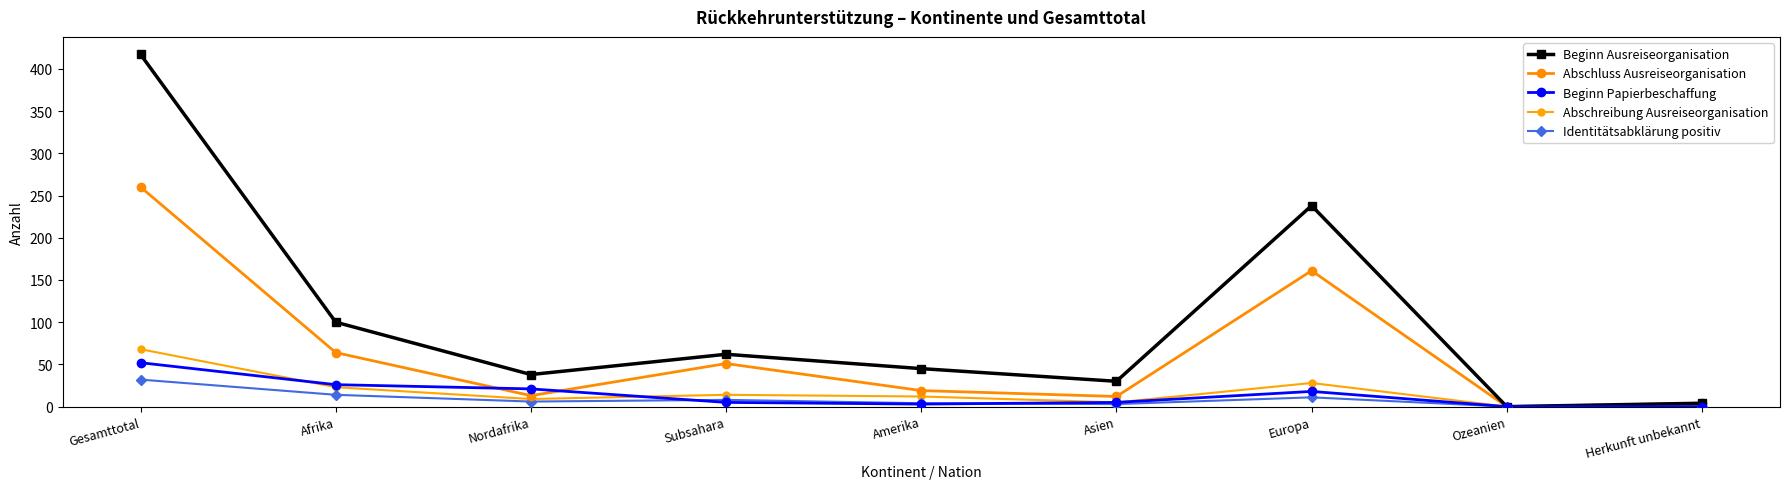

What is the label of the 4th point from the right?

Asien